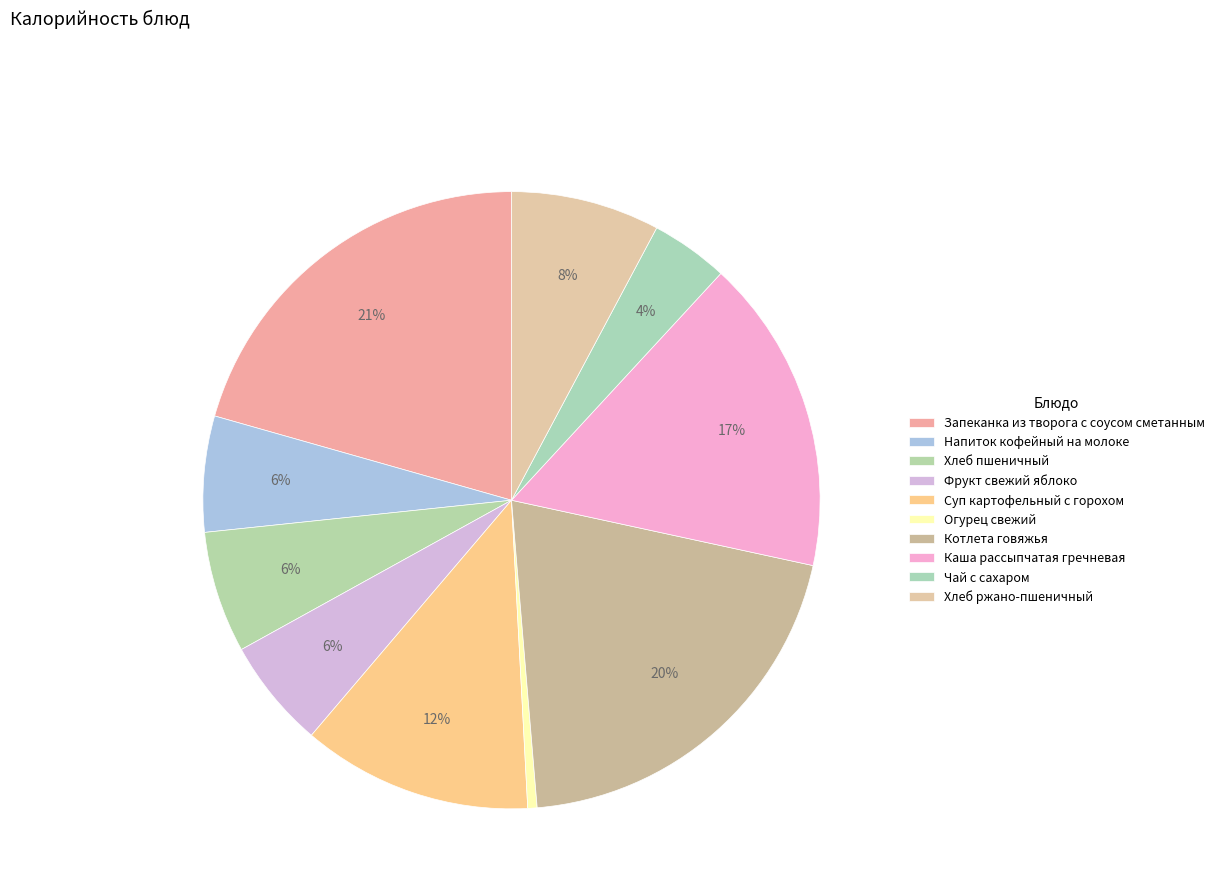

How many segments does this pie chart have?

10